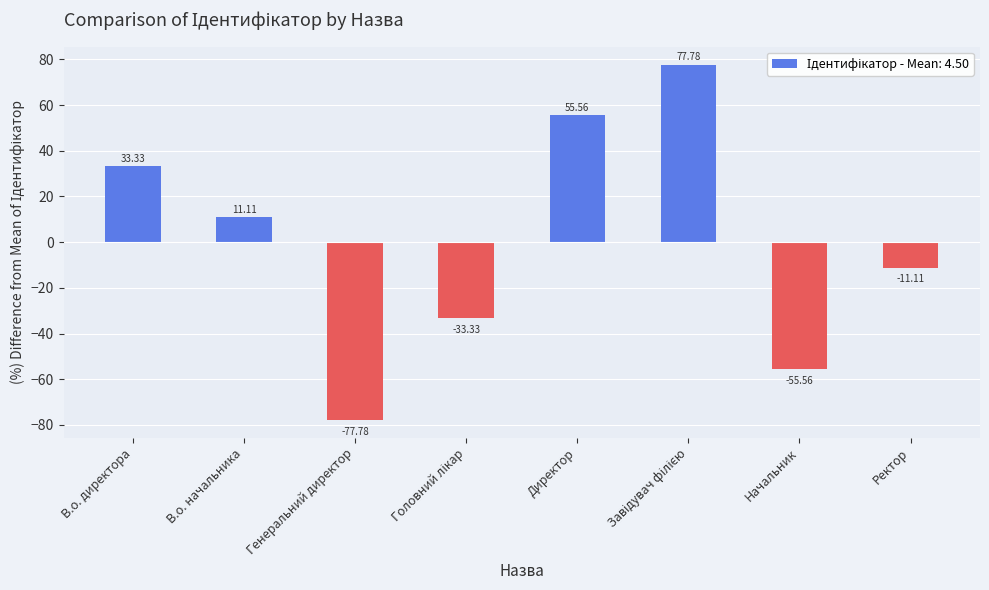

The value at В.о. директора is 57.0. True or false?

False